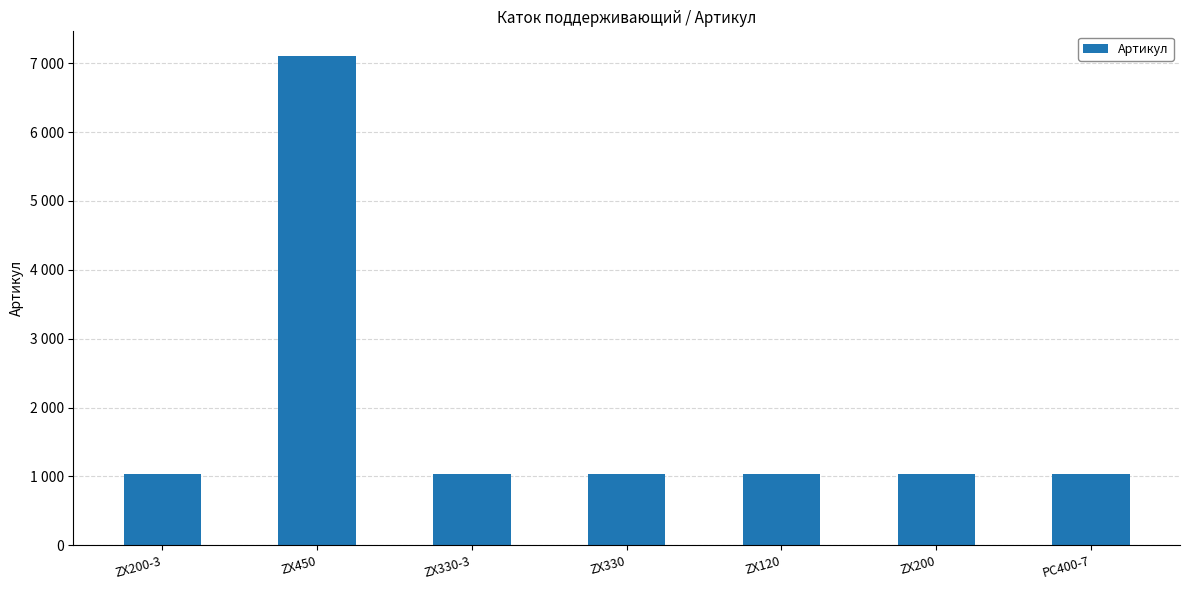

The chart shows a value of 1036 at ZX200. True or false?

True